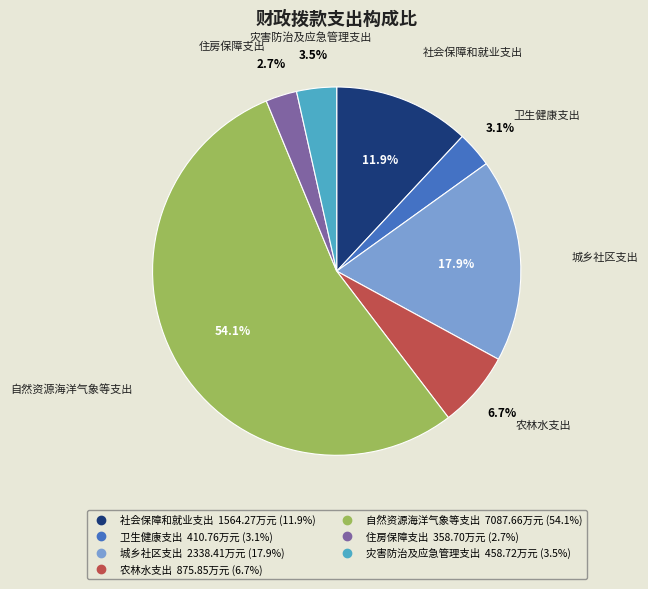

What is the largest slice in the pie chart?

自然资源海洋气象等支出